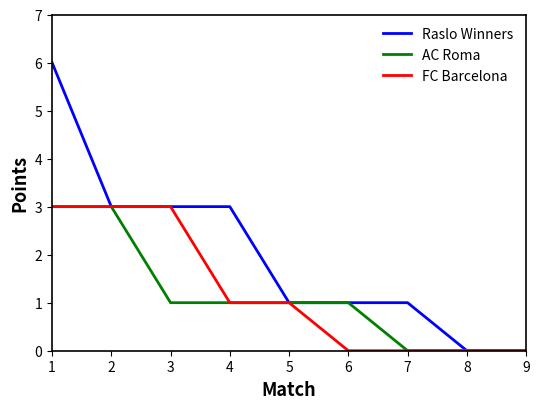

What is the maximum value shown in the chart?

6